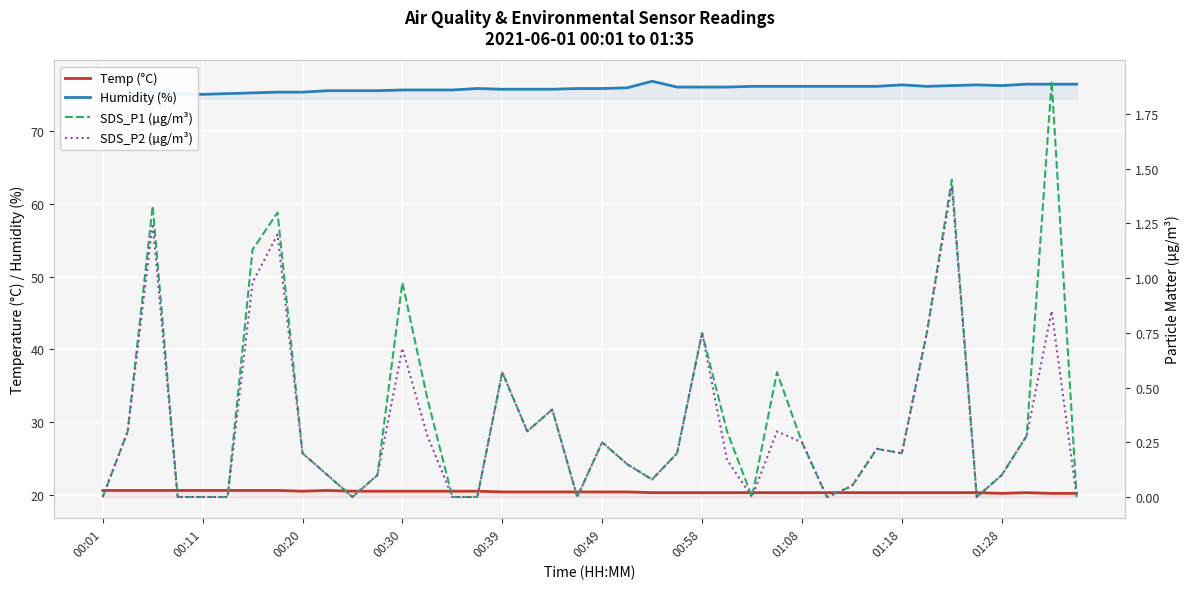

List the series in order of their peak value, highest first.

Humidity (%), Temp (°C), SDS_P1 (µg/m³), SDS_P2 (µg/m³)